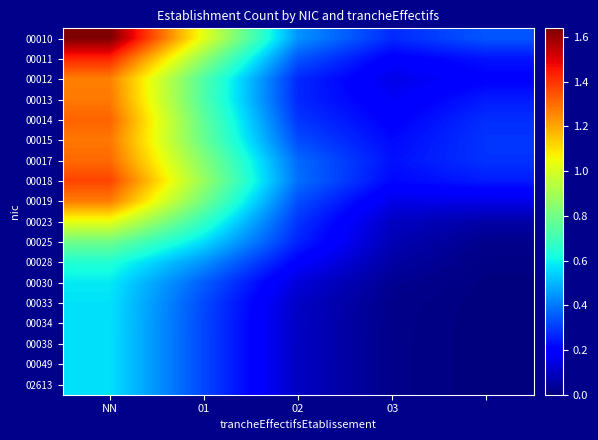

How many series are shown in this chart?

18